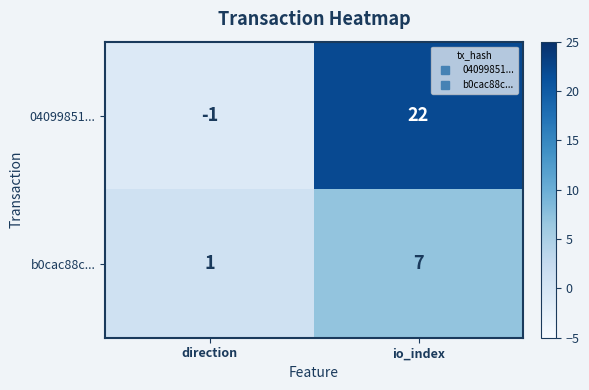

What is the difference between the b0cac88c... values at io_index and direction?

6